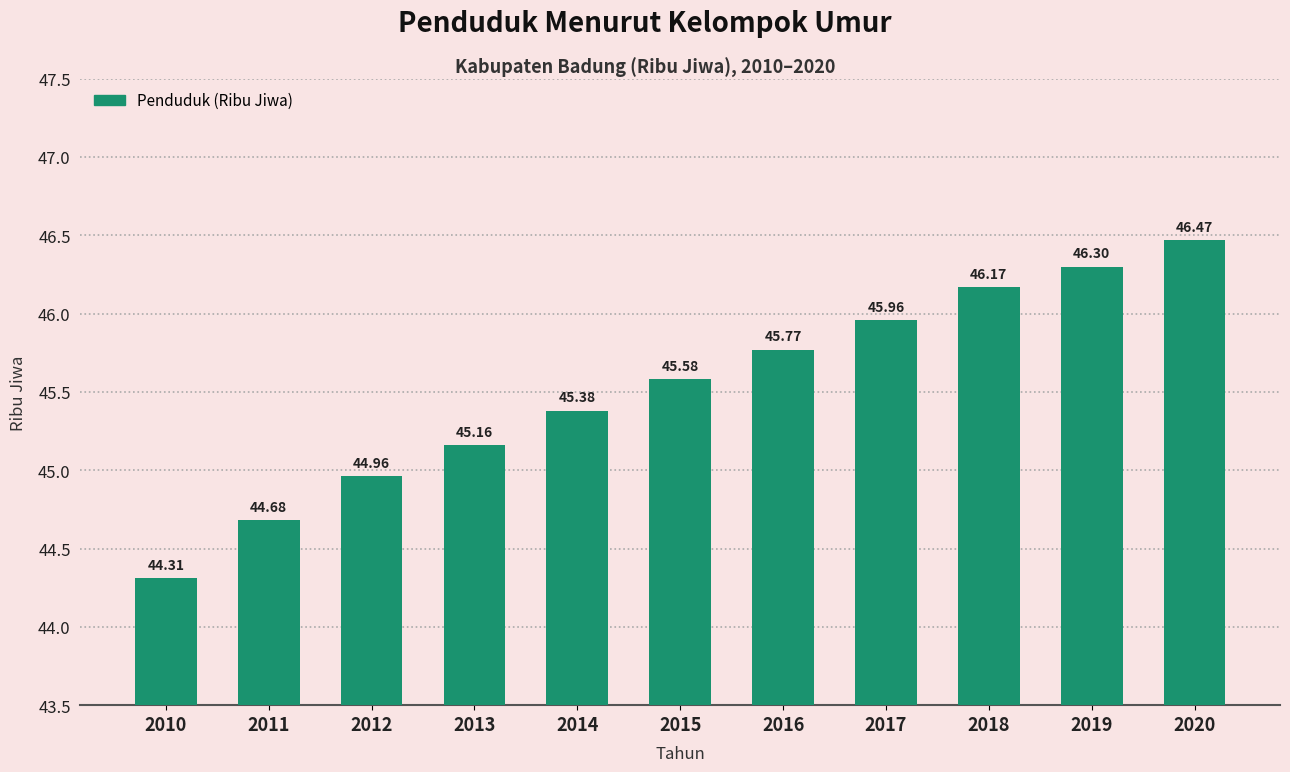

List the labels in order of value, smallest first.

2010, 2011, 2012, 2013, 2014, 2015, 2016, 2017, 2018, 2019, 2020